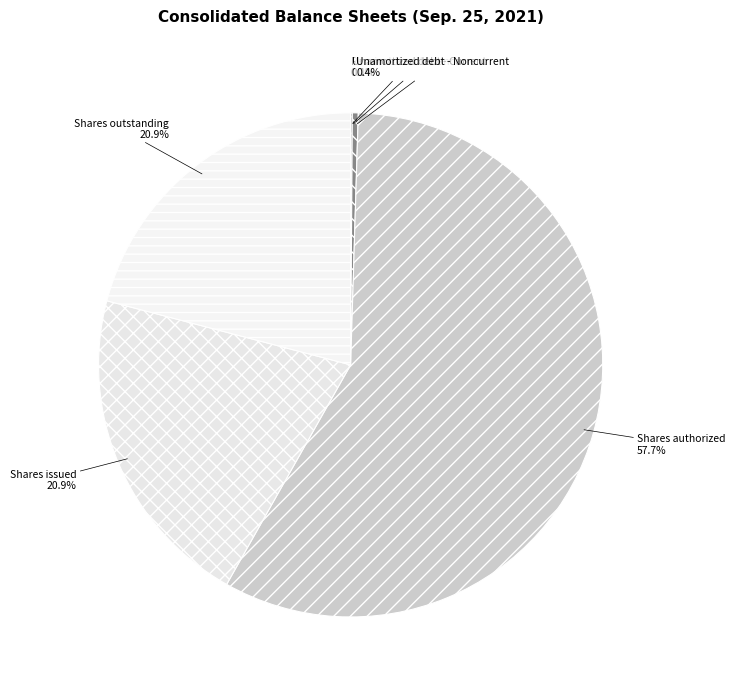

Which slice is the largest?

Shares authorized